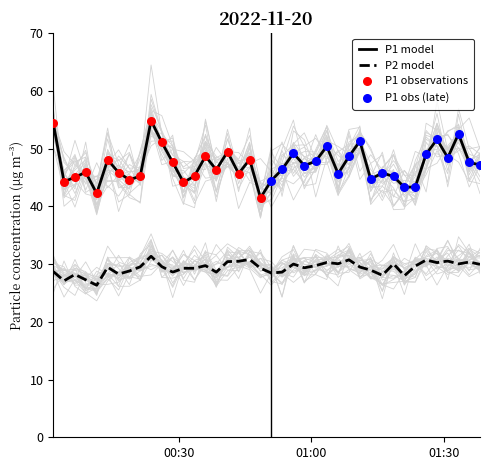

At how many categories does at least one series exceed 31?

40